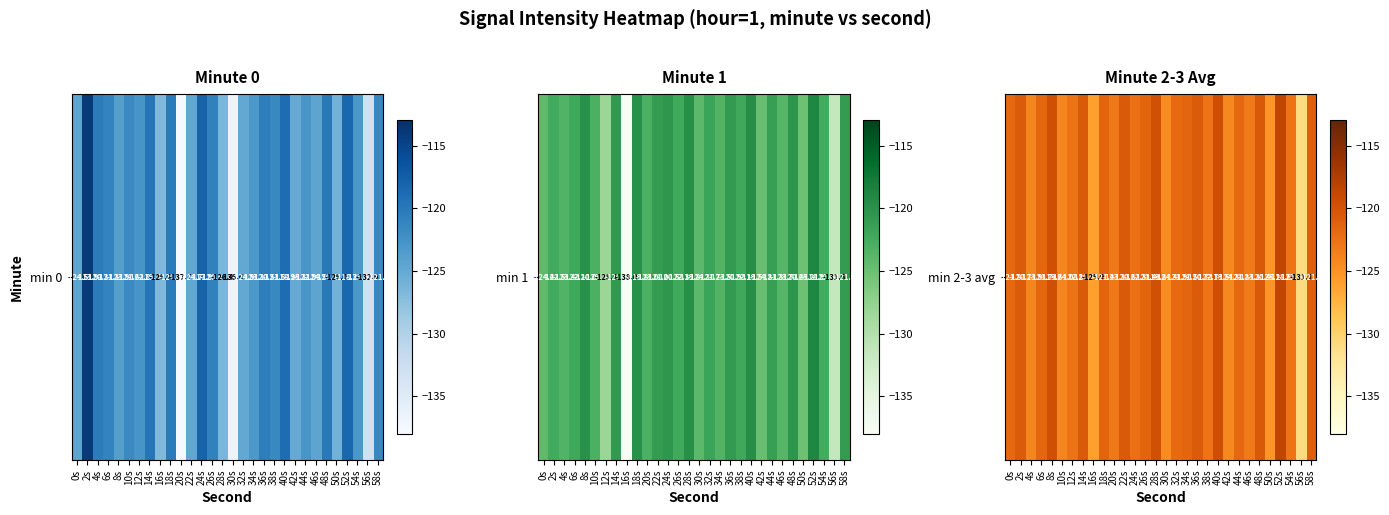

The value at 2s is -78.8. True or false?

False